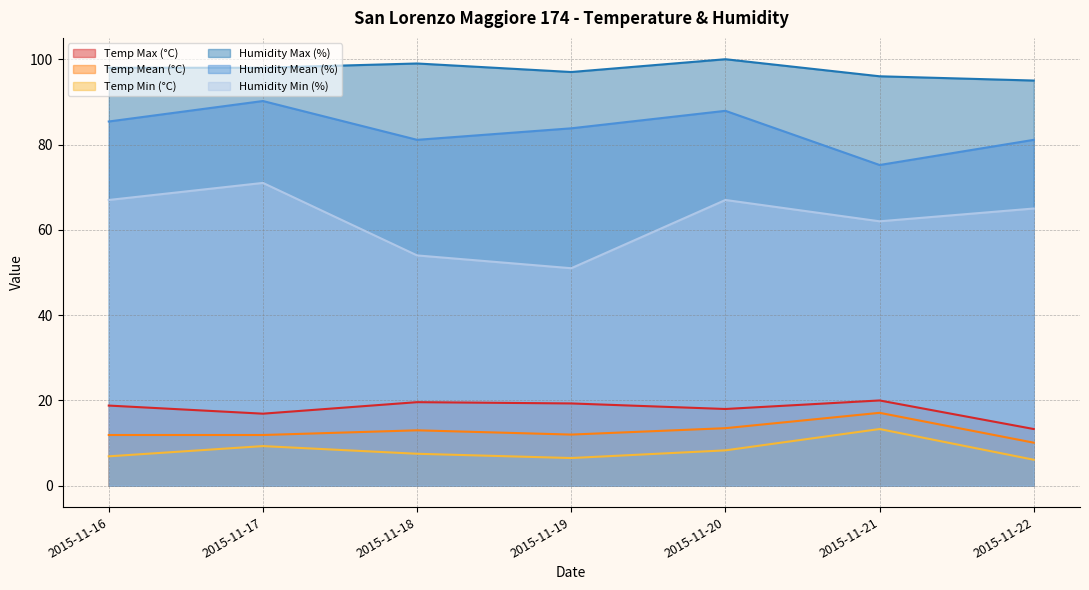

At which label does Temp Max (°C) first exceed 18?

2015-11-16